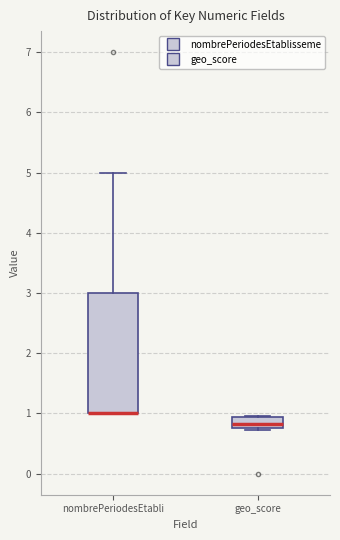

Which box is the tallest, from its lower edge to its upper edge?

nombrePeriodesEtabli